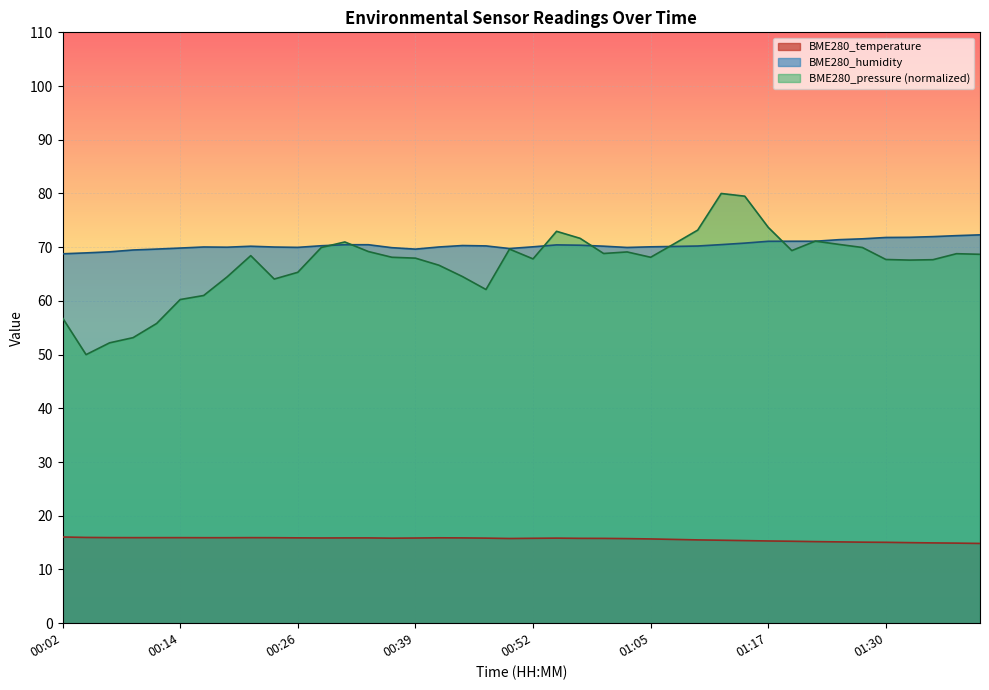

Where does the BME280_pressure series first go above 68?

00:21